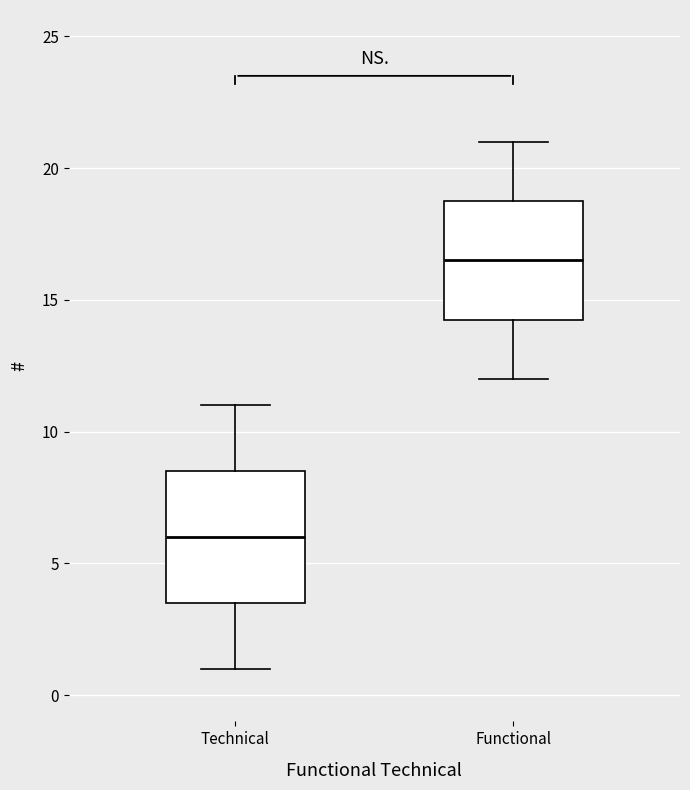

Reading left to right, transcribe this box plot: for each box, give where its median line is, the range the box spans, and where its two whiskers end, as read against the y-axis. The values are not printed on the chart, so give them approximately, as read against the axis.

Technical: median 6.0, box 3.5 to 8.5, whiskers 1.0 to 11.0
Functional: median 16.5, box 14.5 to 19.0, whiskers 12.0 to 21.0